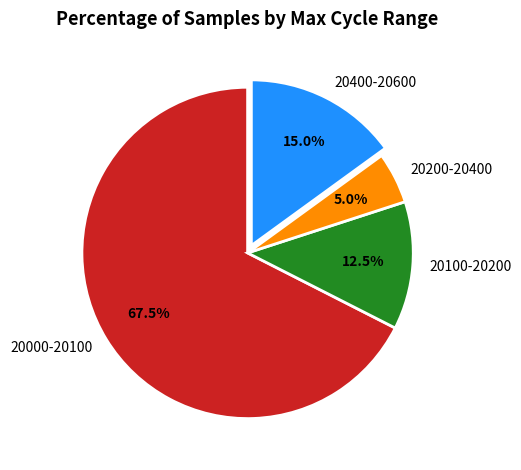

Which category has the smallest portion of the pie?

20200-20400